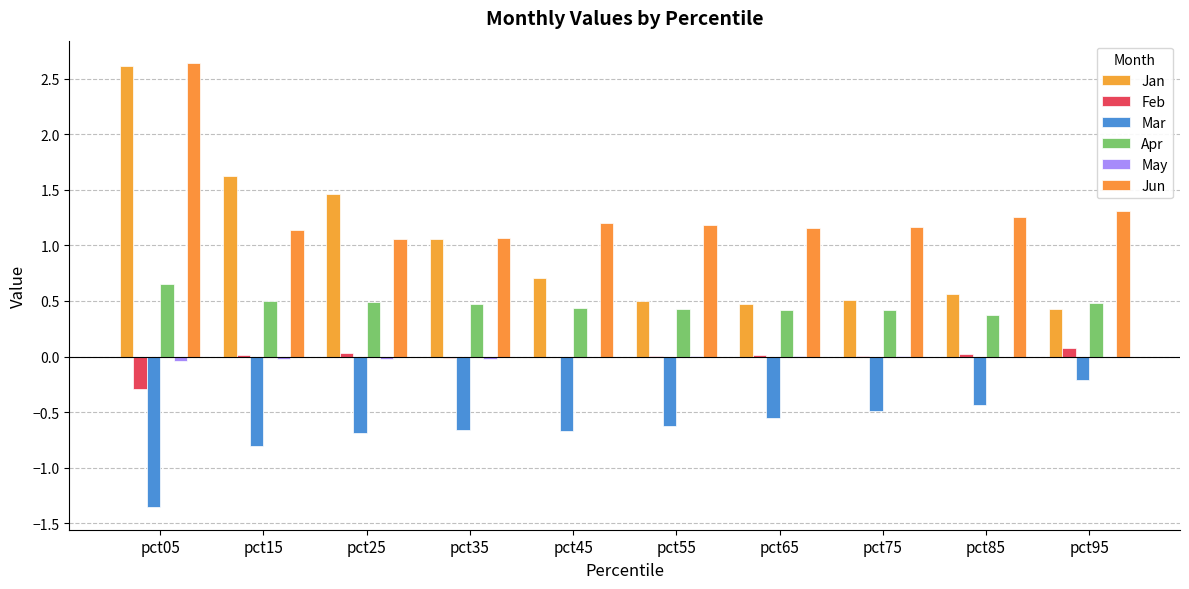

How many groups of bars are there?

10